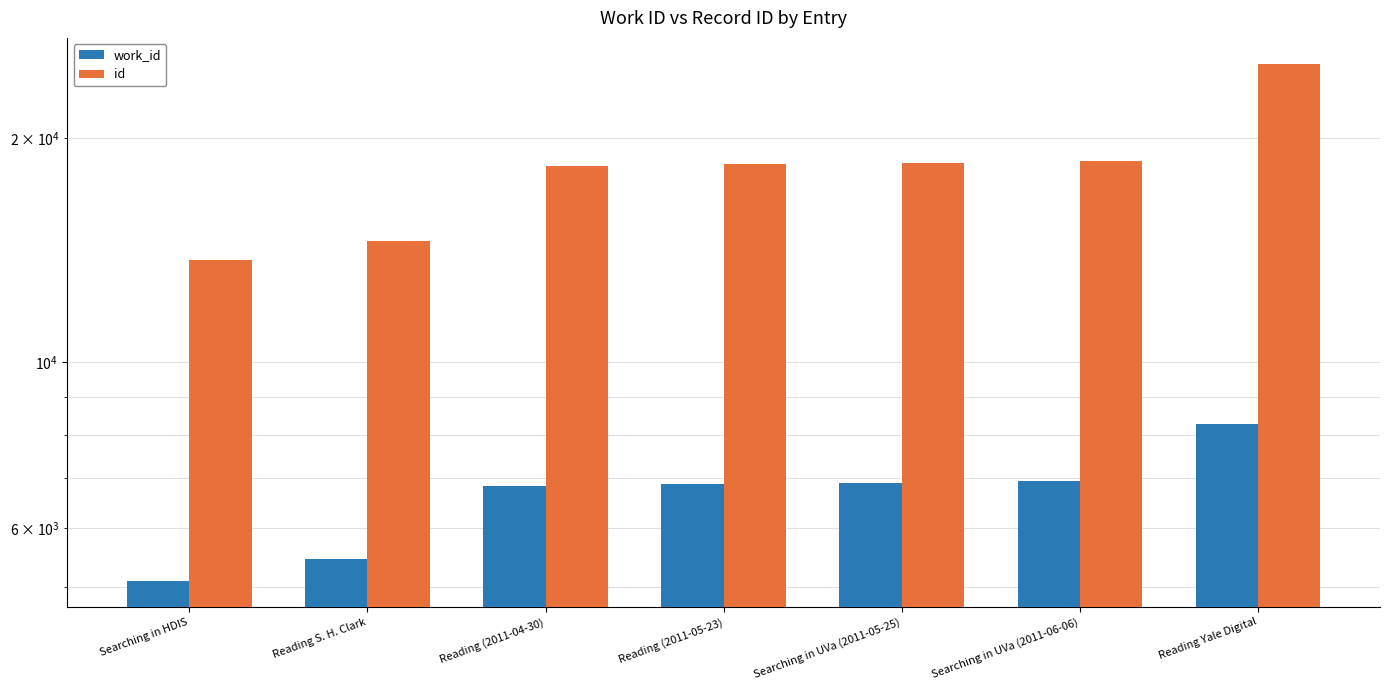

Where is id nearest to the value 19439?

Searching in UVa (2011-06-06)